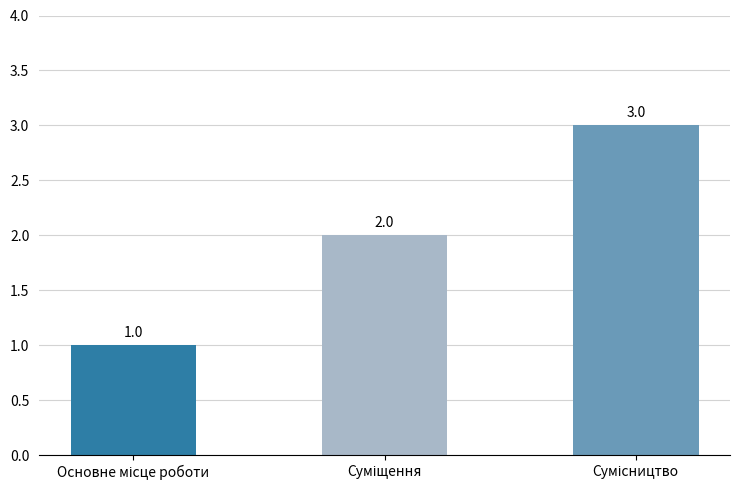

What is the value of the 2nd bar from the left?

2